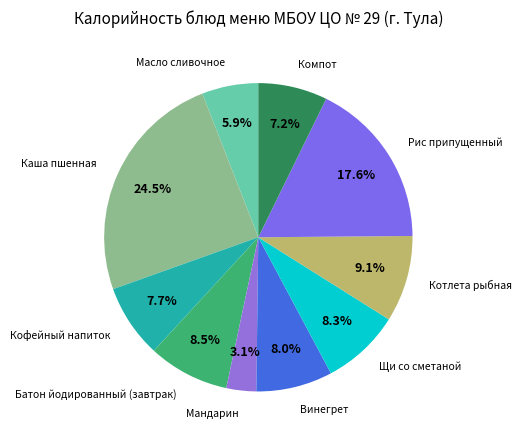

To the nearest percent, what is the average slice percentage?

10%